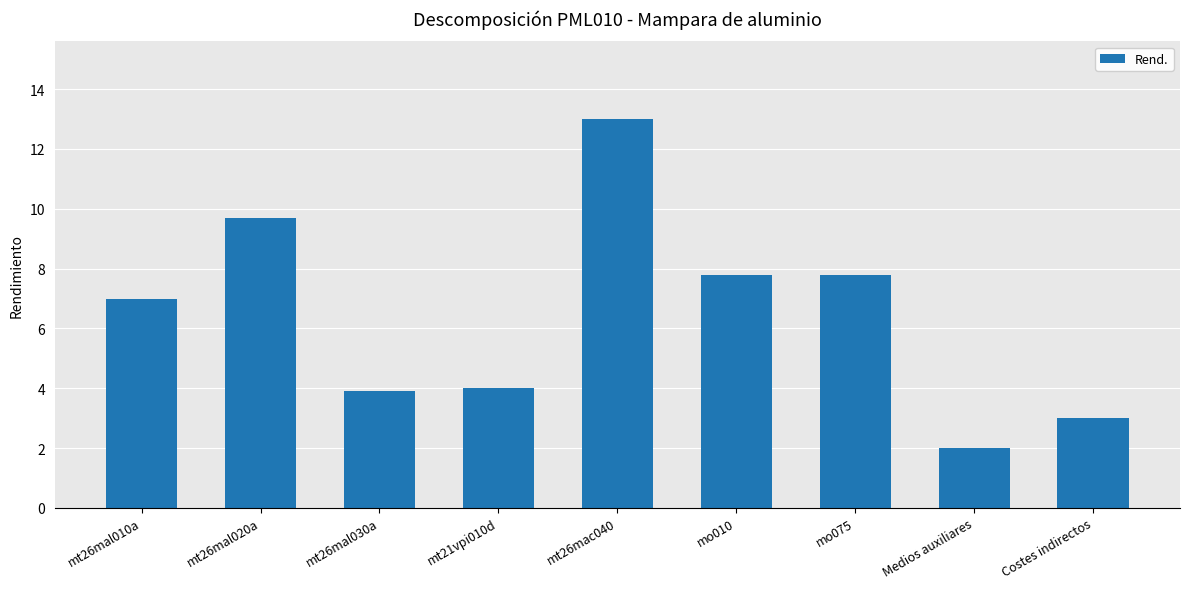

How many bars are there in total?

9